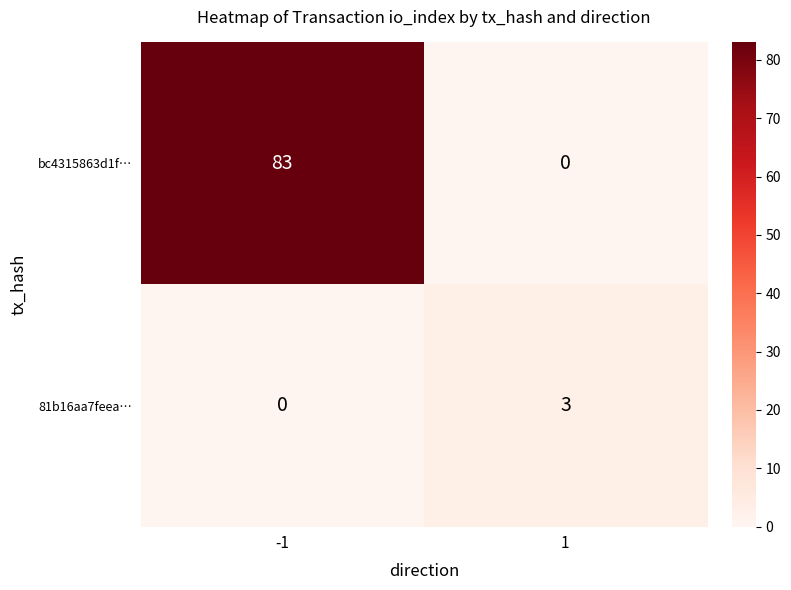

Read the 81b16aa7feea… value at 1.

3